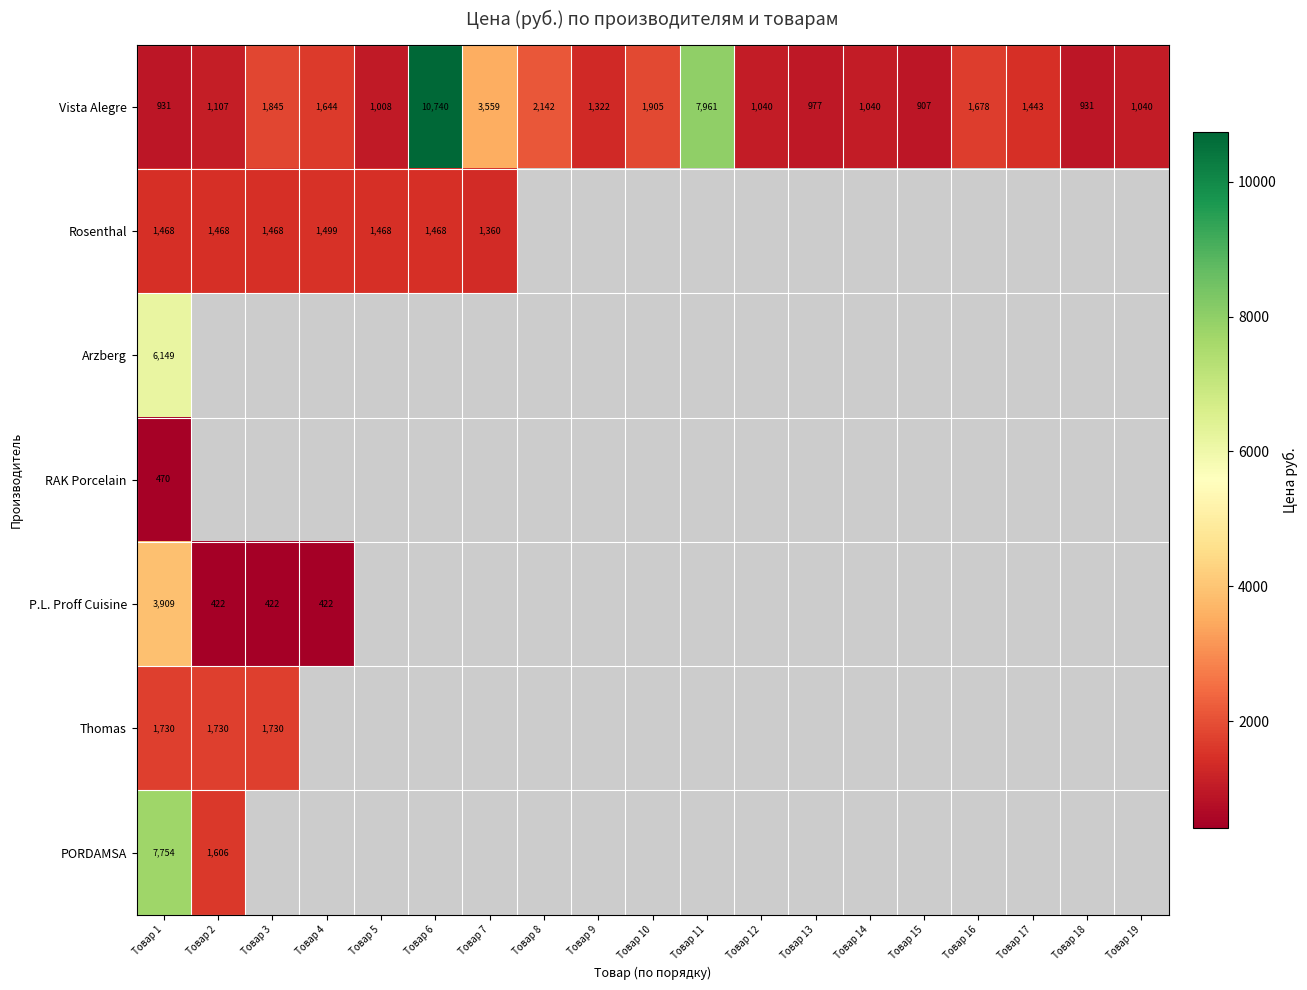

What is the average value of the Vista Alegre series?

2275